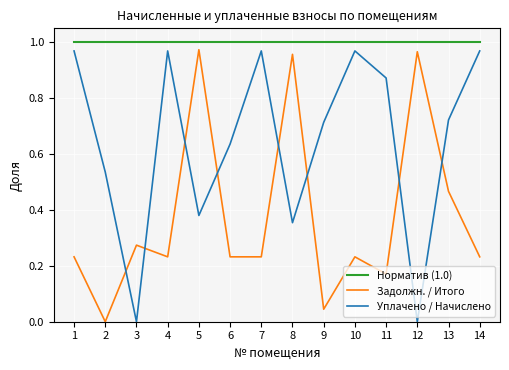

Is the value of Задолжн. / Итого at 2 greater than the value of Уплачено / Начислено at 1?

No